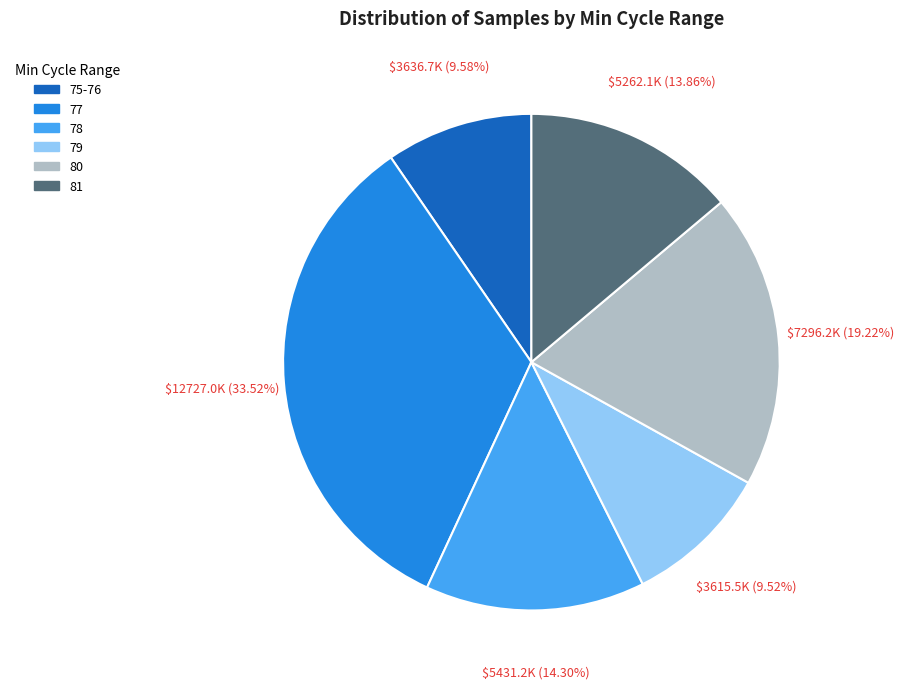

Is 77 the majority of the pie?

No